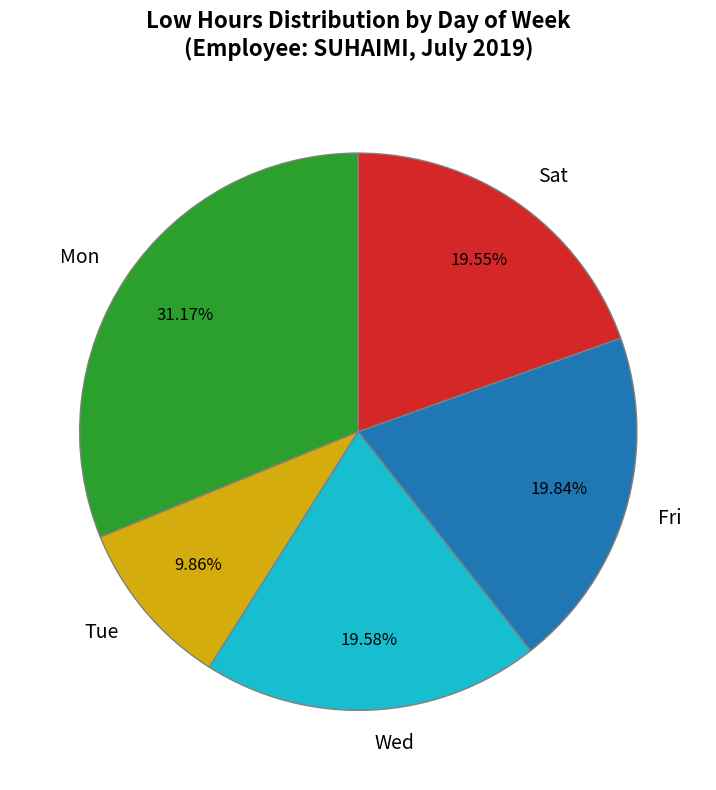

To the nearest percent, what is the average slice percentage?

20%